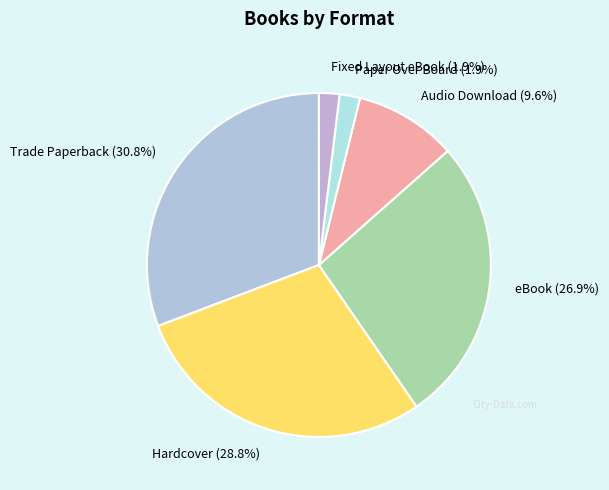

Which category has the biggest portion of the pie?

Trade Paperback